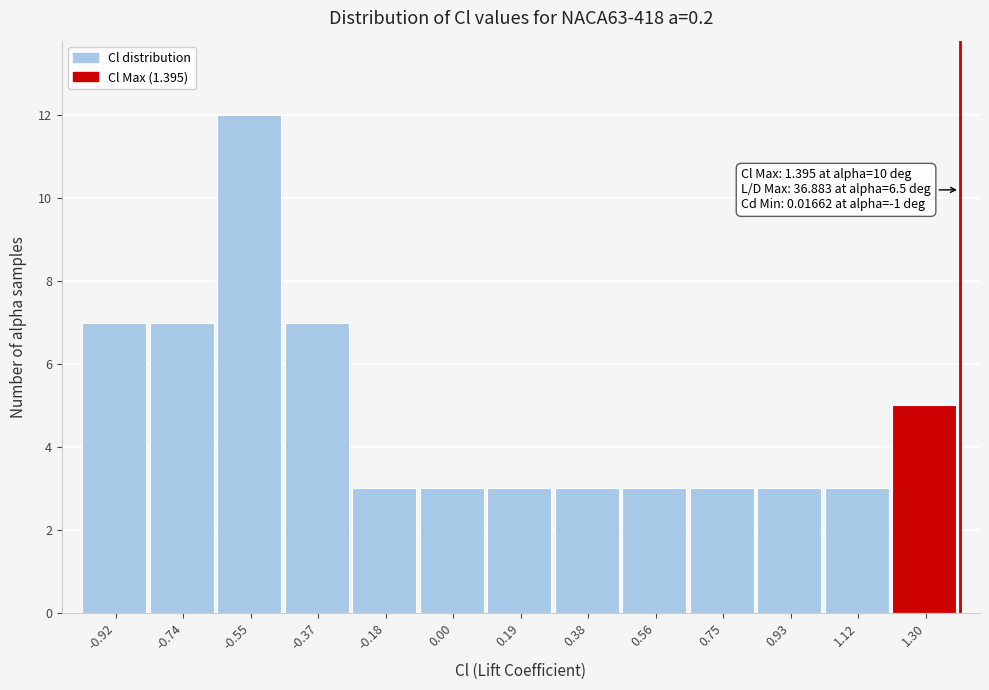

Which range on the x-axis has the tallest bar?

-0.64 to -0.46